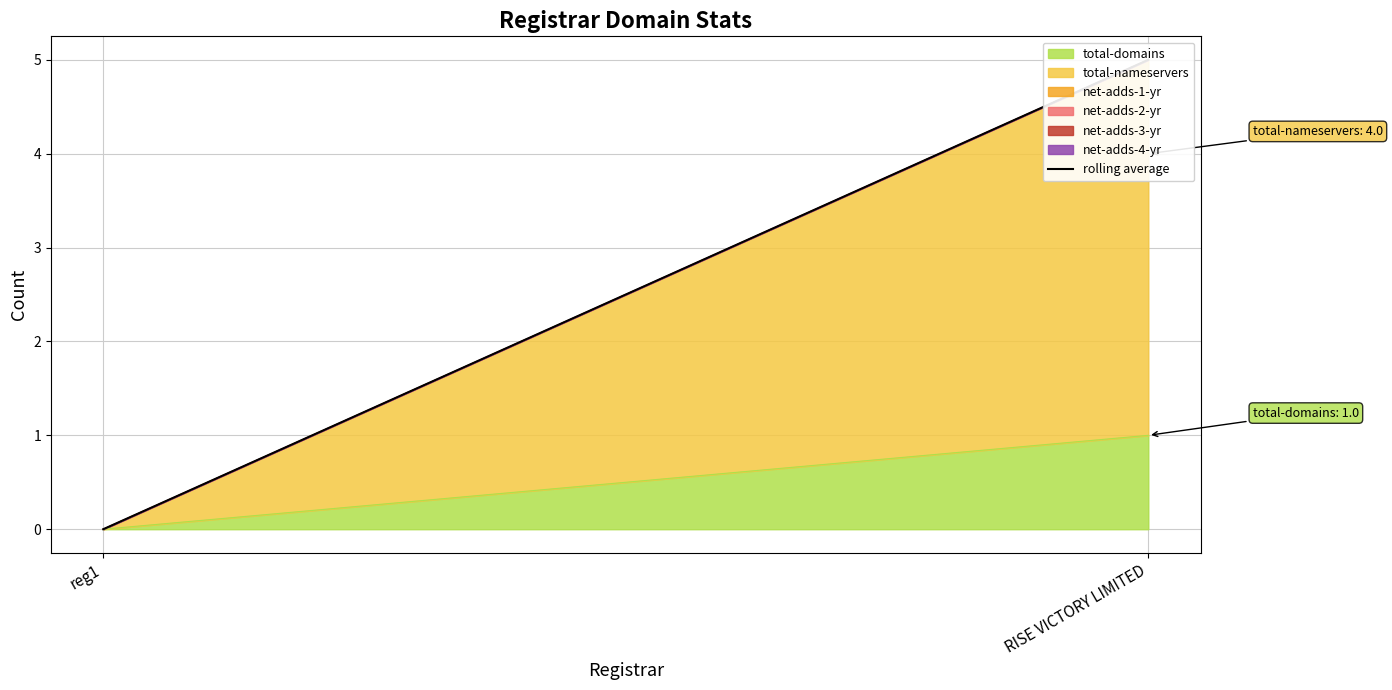

Which label corresponds to the largest value in the chart?

RISE VICTORY LIMITED